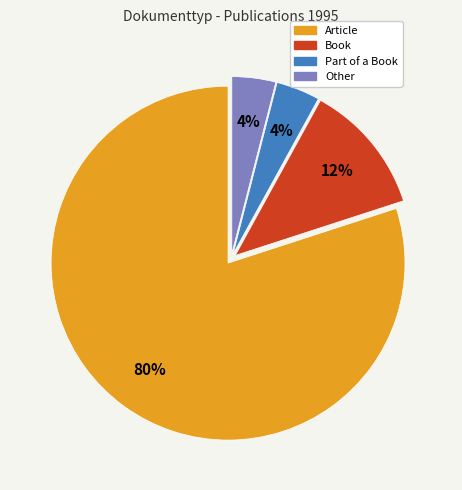

To the nearest percent, what portion does Book represent?

12%